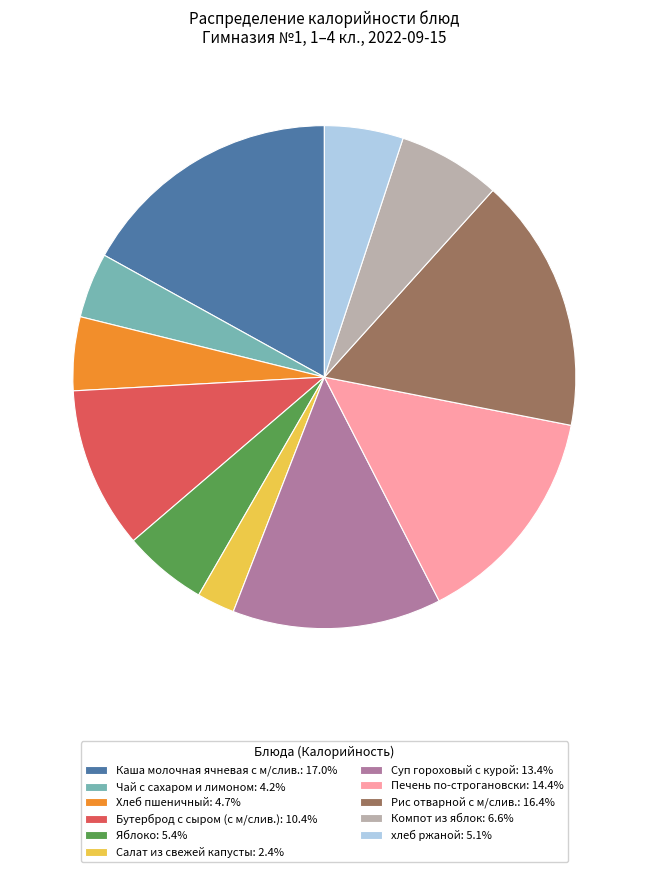

Is there a majority slice in this chart?

No